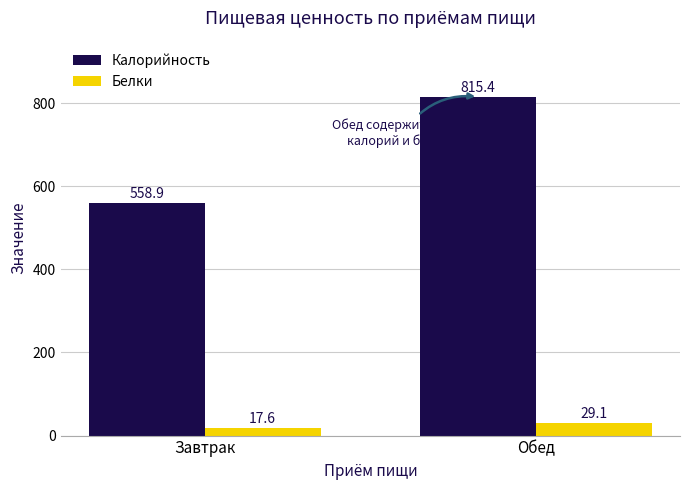

Is it true that Калорийность equals 815.4 at Обед?

True